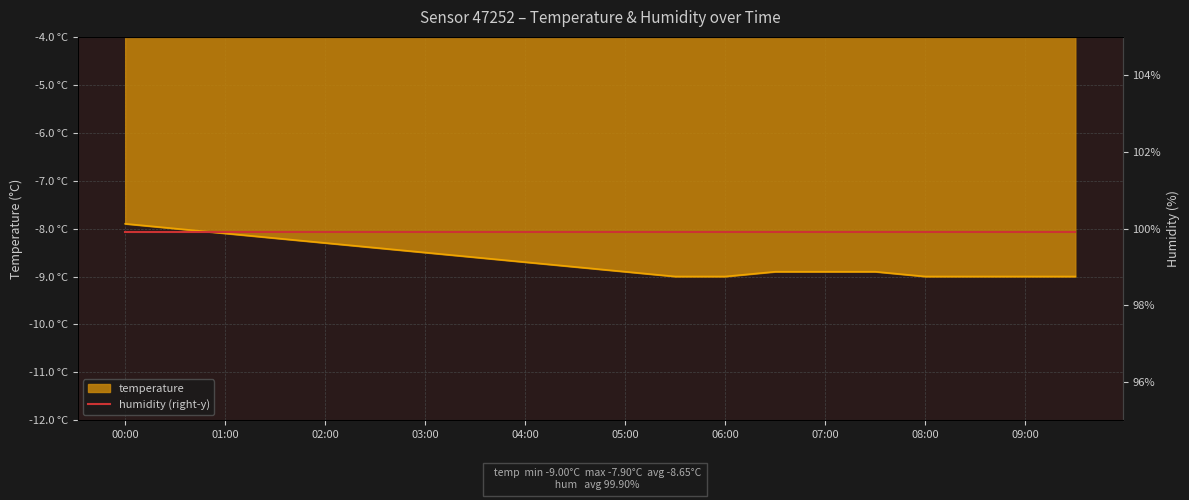

At which category does the chart reach its minimum across all series?

05:30